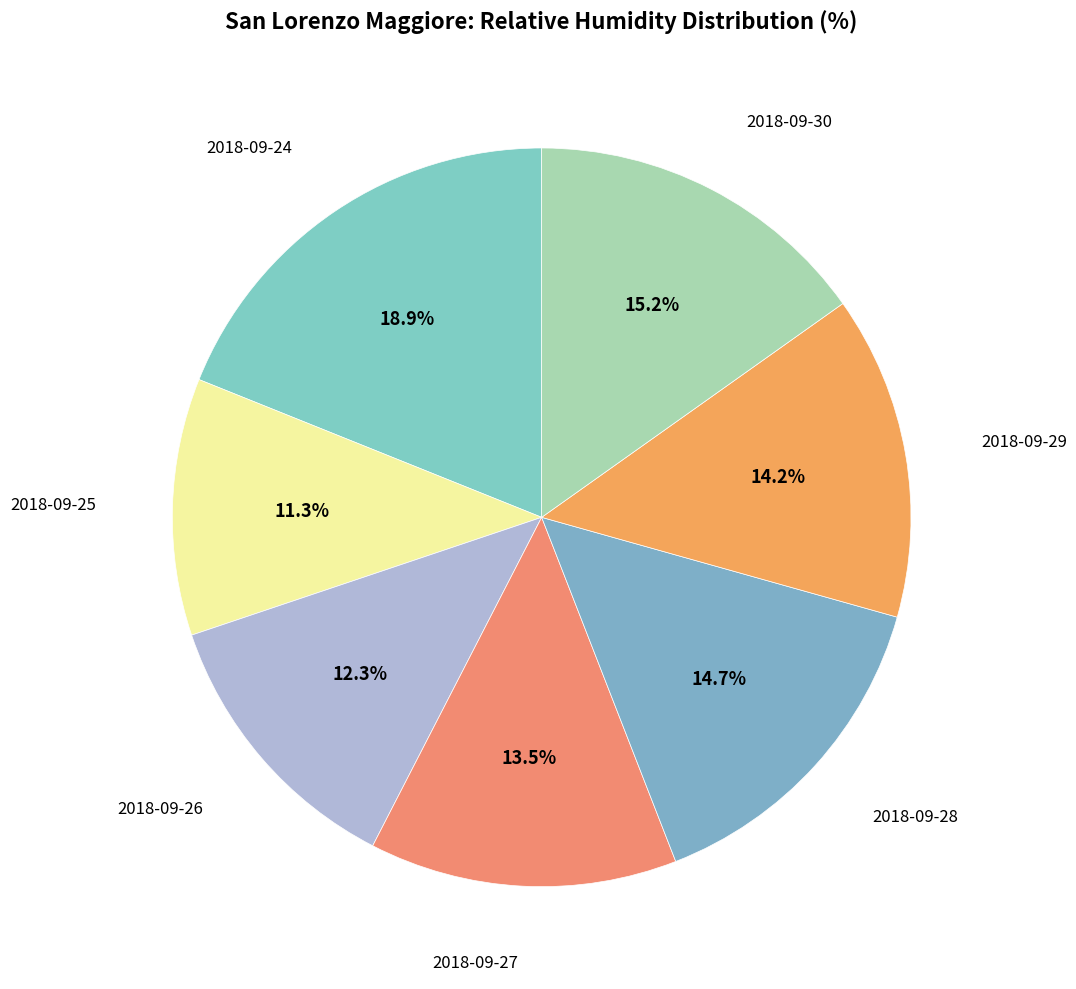

Count the number of slices in the pie.

7